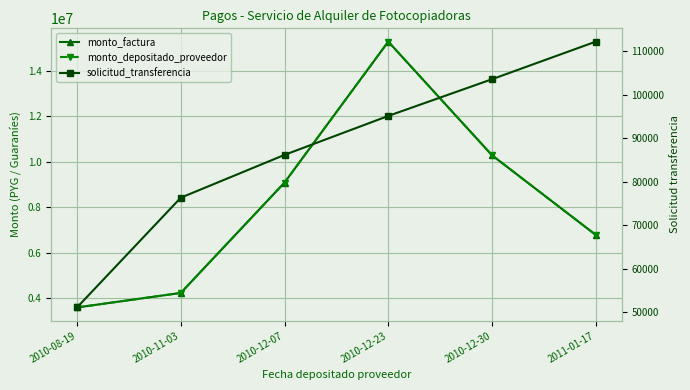

The monto_depositado_proveedor series shows 5264471 at 2010-12-07. True or false?

False